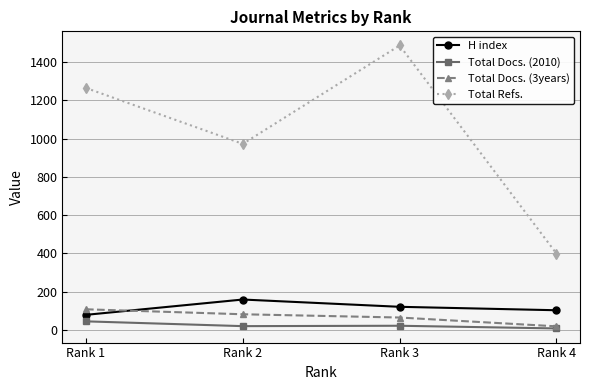

What is the minimum value for Total Refs.?

399